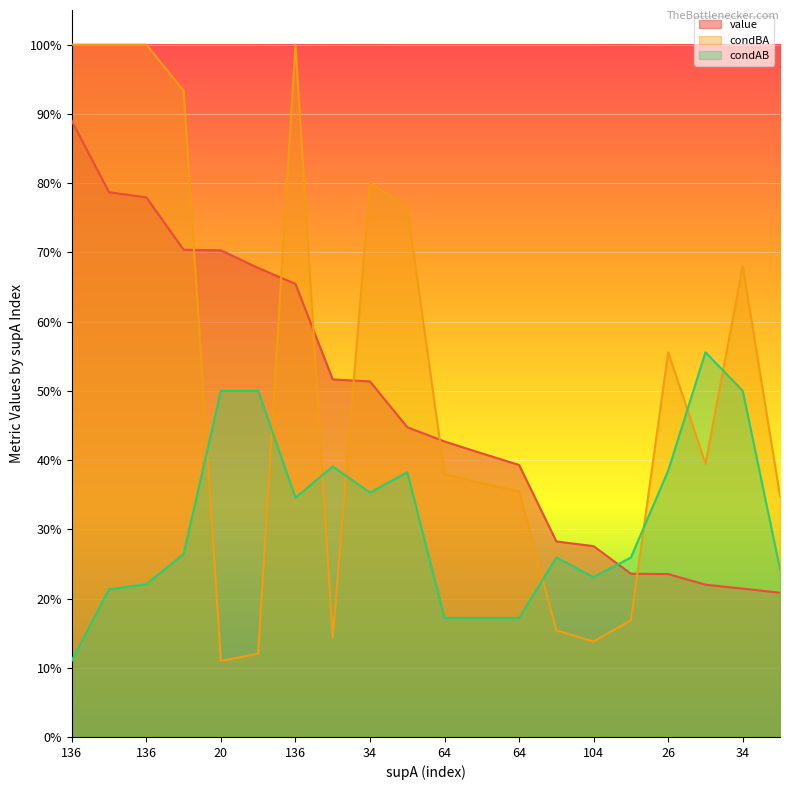

At which category is the sum across all series the highest?

136